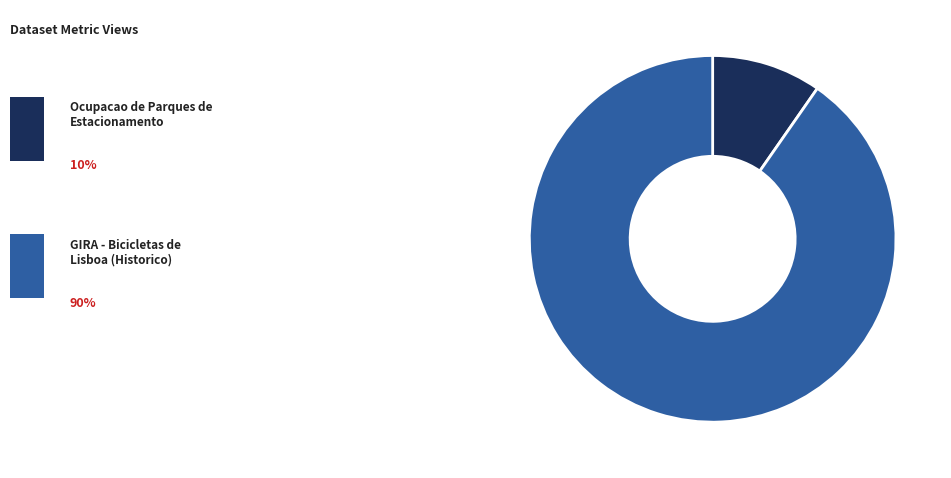

Does any single category account for the majority?

Yes